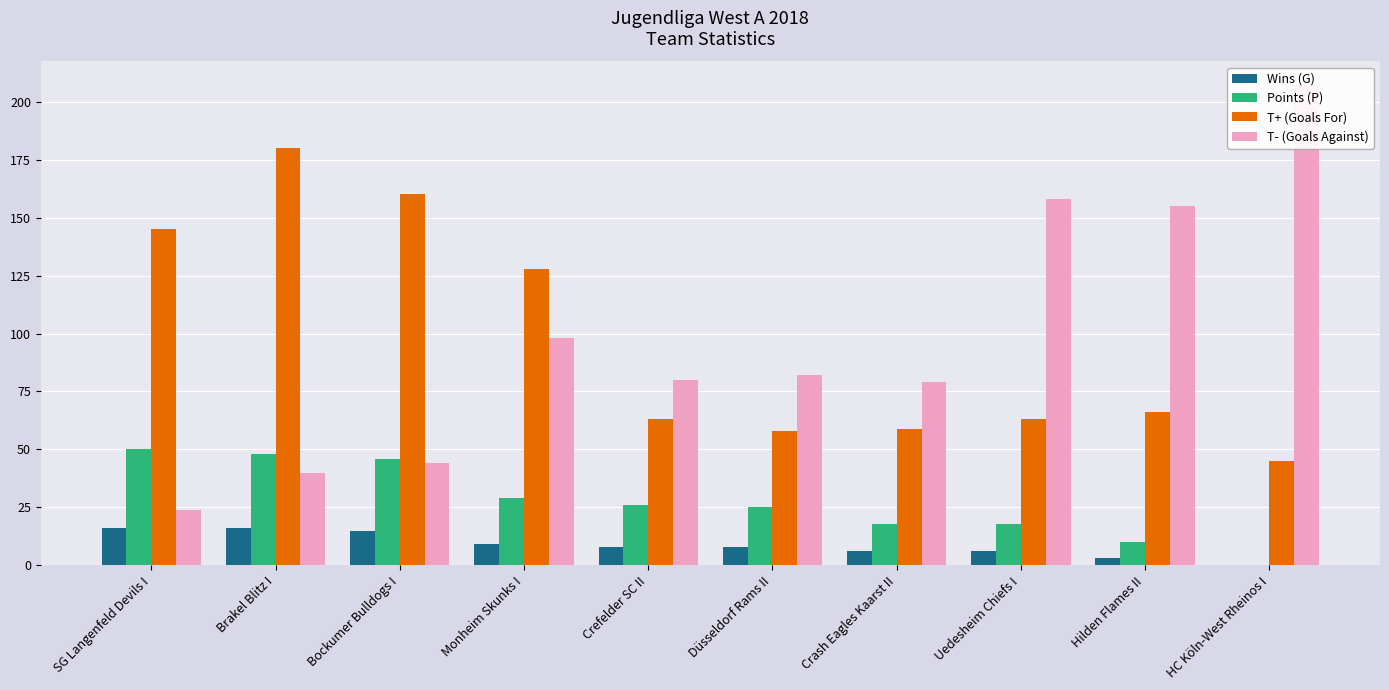

The value of T- (Goals Against) at Brakel Blitz I is 40. True or false?

True